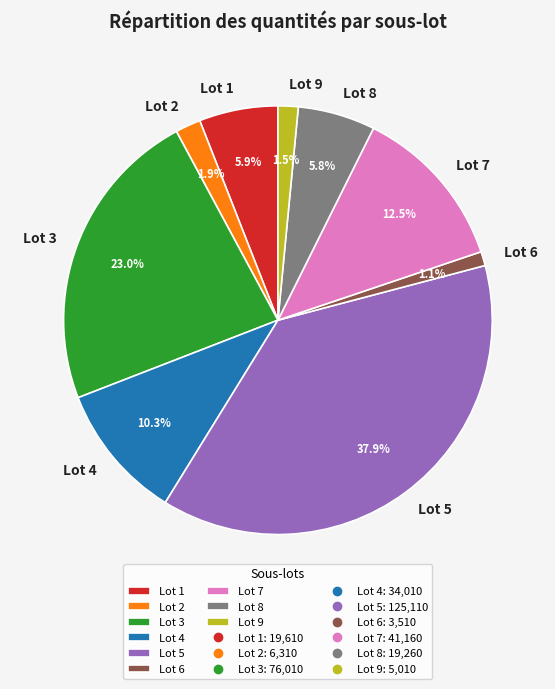

Which slice is the largest?

Lot 5